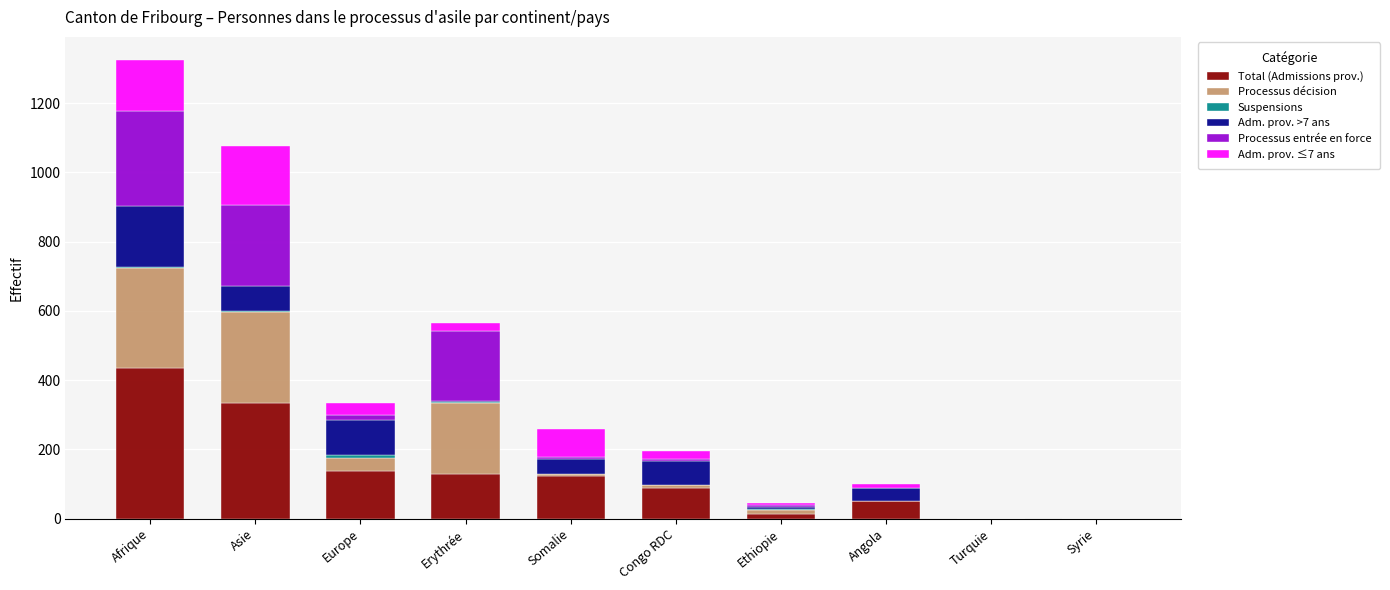

At which category is the sum across all series the highest?

Afrique